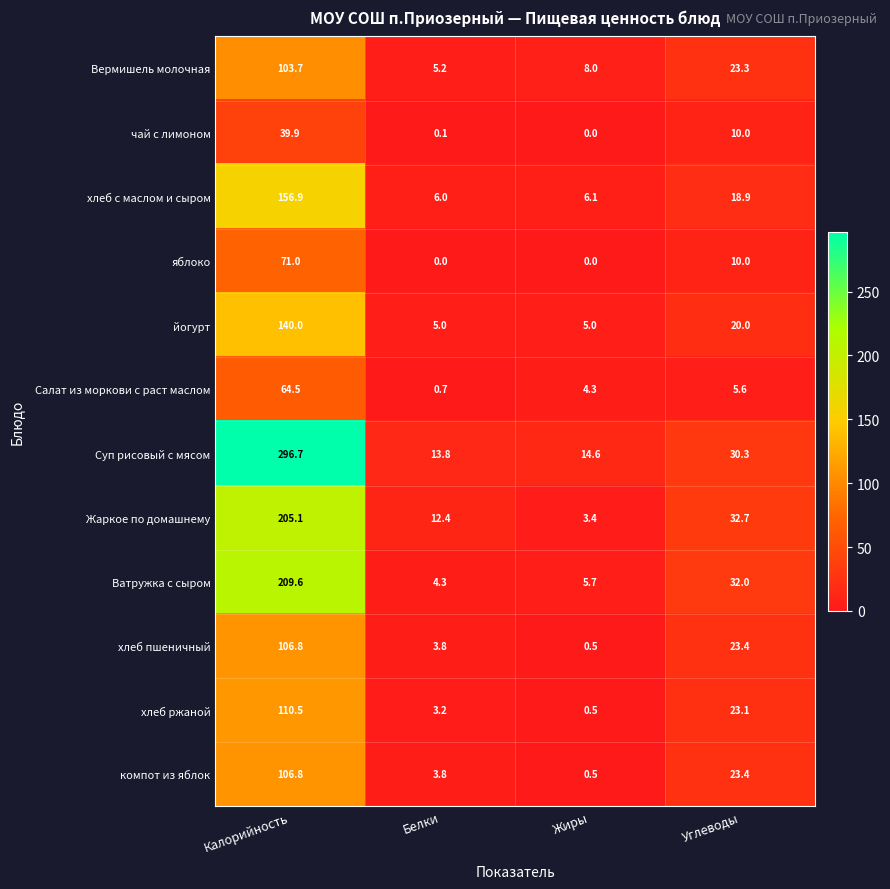

What is the spread (max minus min) of values at Белки?

13.8